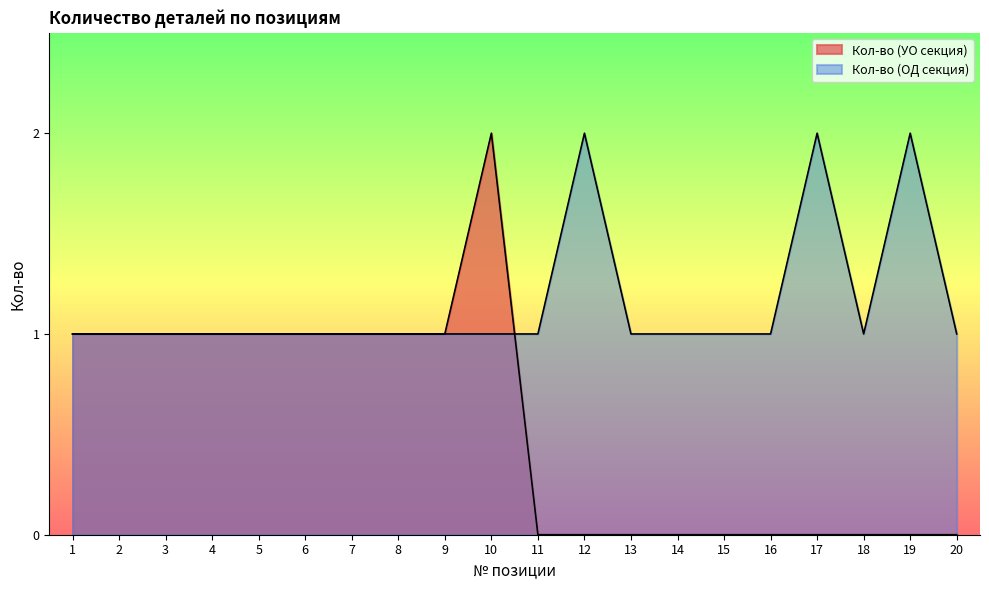

What is the value of the 3rd point from the left?

1